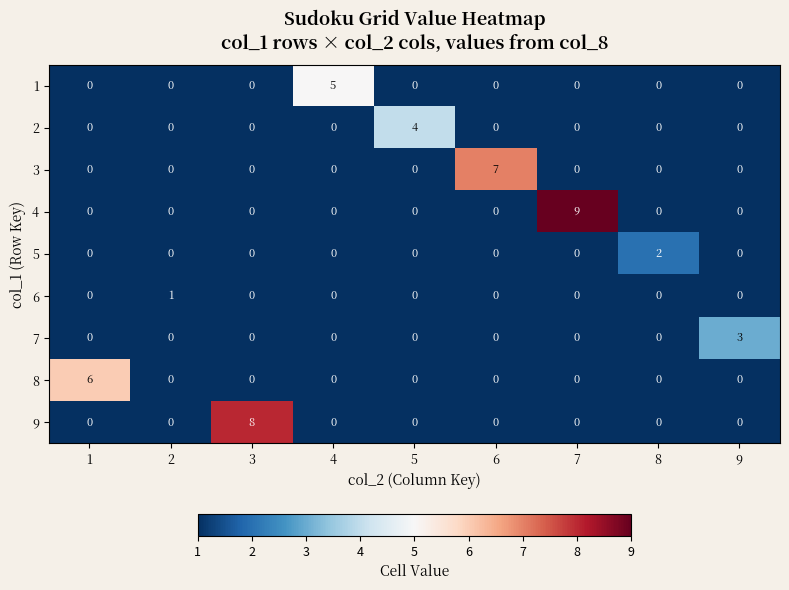

Which series has the largest range (max minus min)?

4